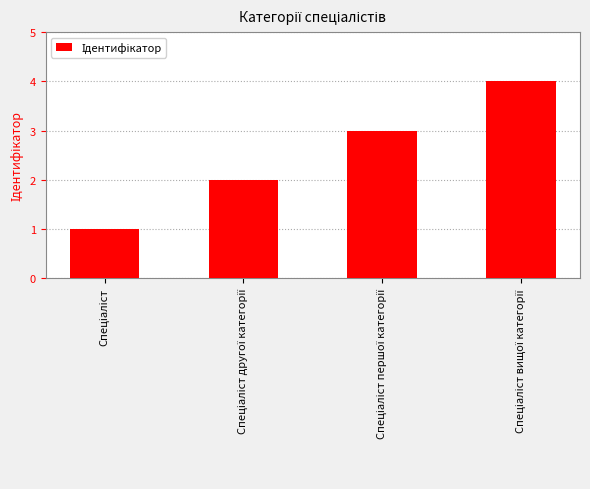

What is the sum of all values?

10